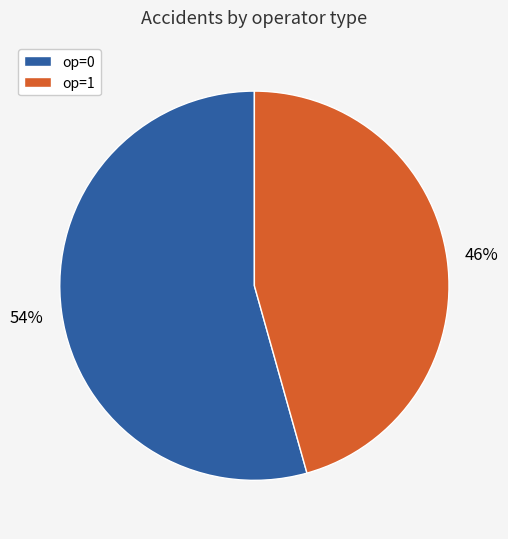

Which has a higher value, op=1 or op=0?

op=0